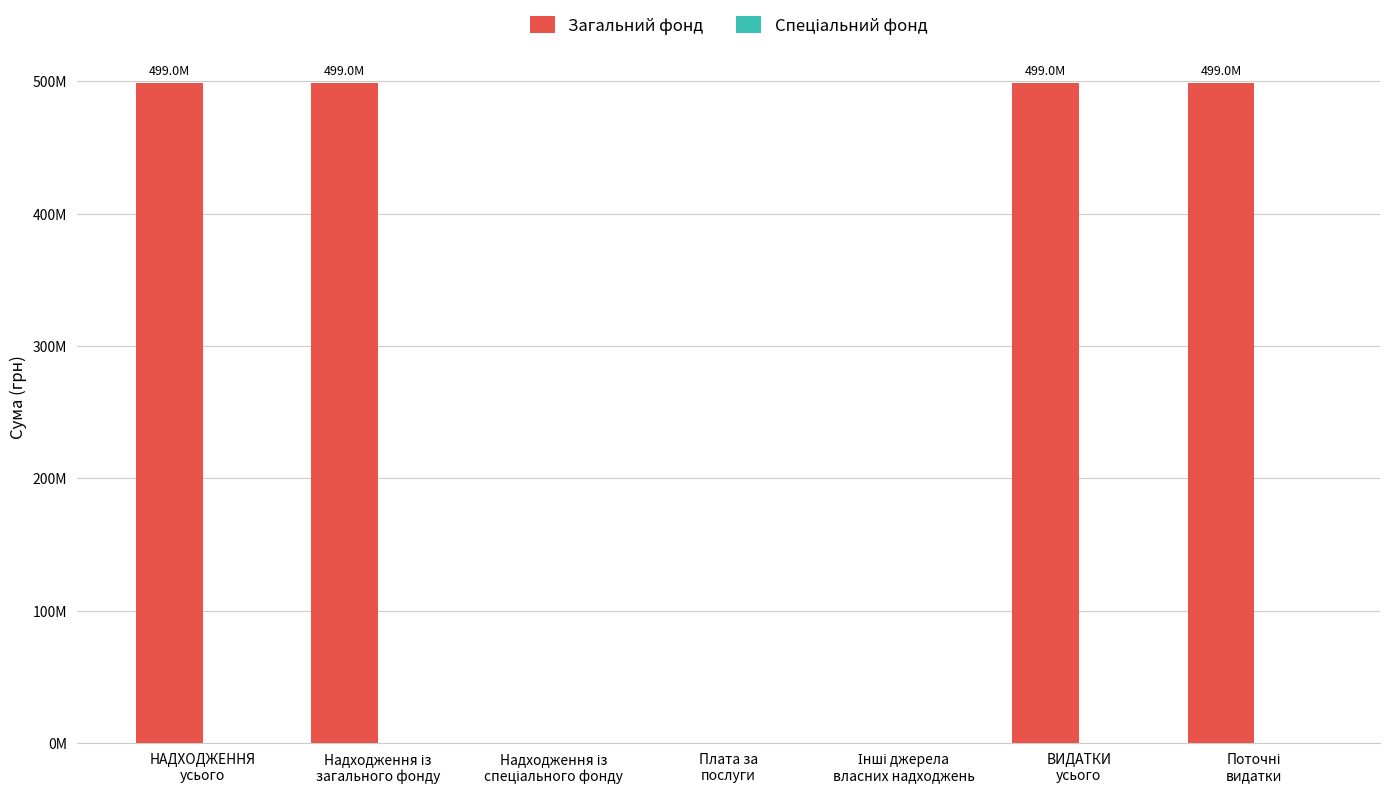

Between Інші джерела
власних надходжень and Плата за
послуги, which is larger?

Інші джерела
власних надходжень